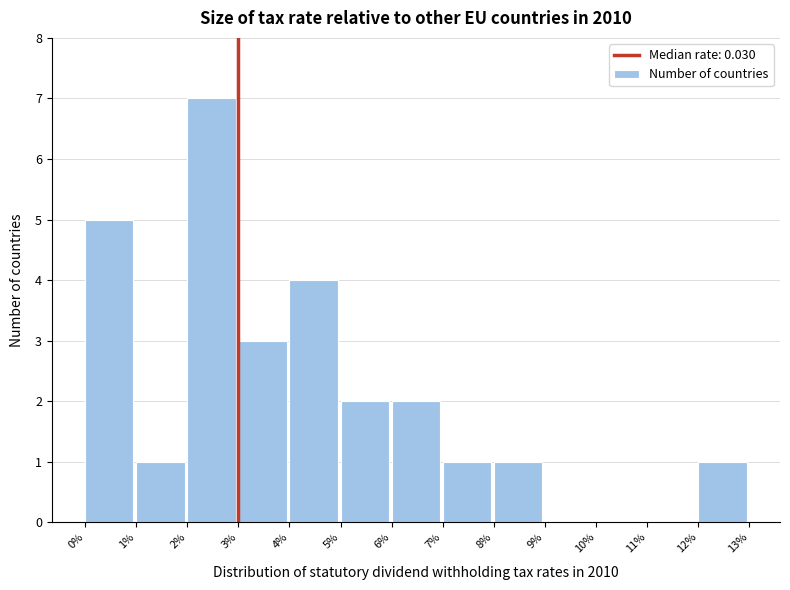

Reading right to left, what are all the values shown in this chart?

12%=1	11%=0	10%=0	9%=0	8%=1	7%=1	6%=2	5%=2	4%=4	3%=3	2%=7	1%=1	0%=5